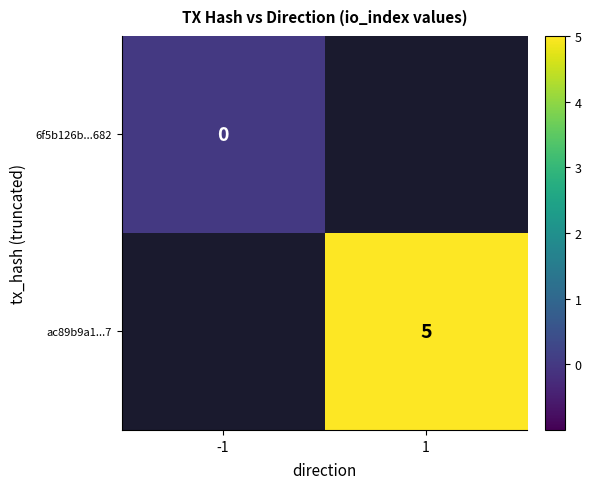

True or false: ac89b9a1...7 has a value of 3 at 1.

False